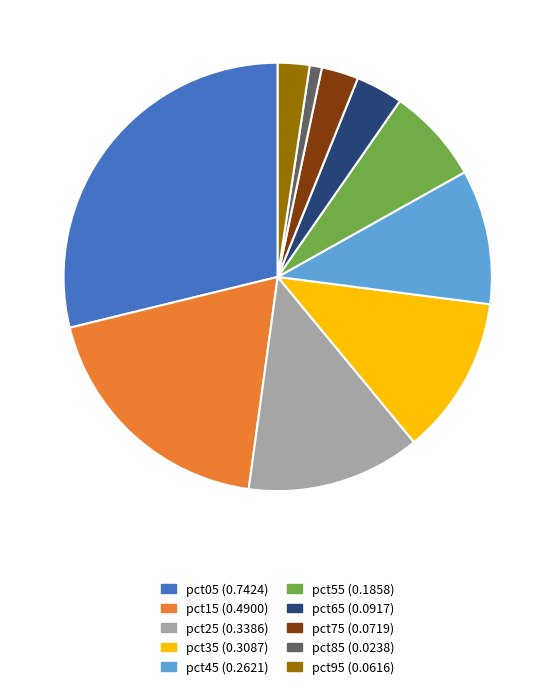

How many slices are in this pie chart?

10